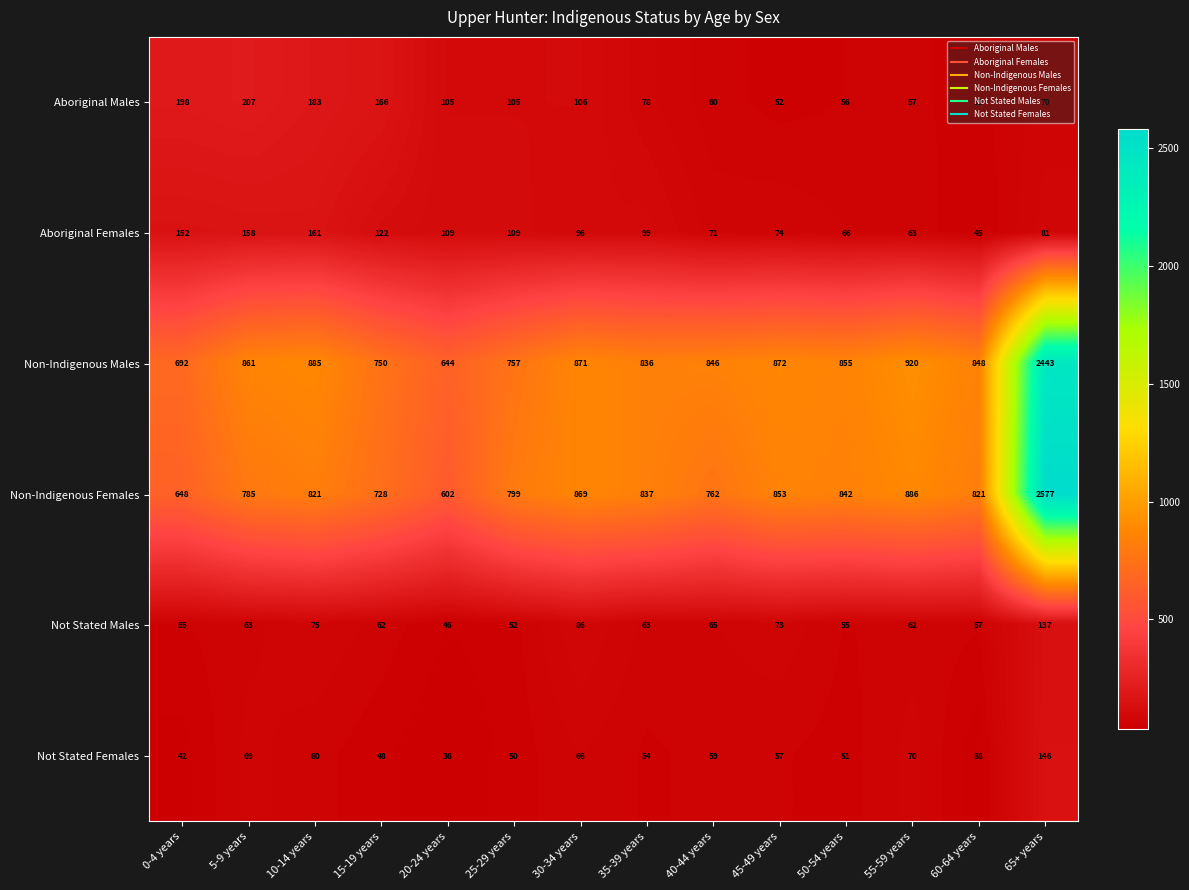

Which category has the lowest value across all series?

20-24 years